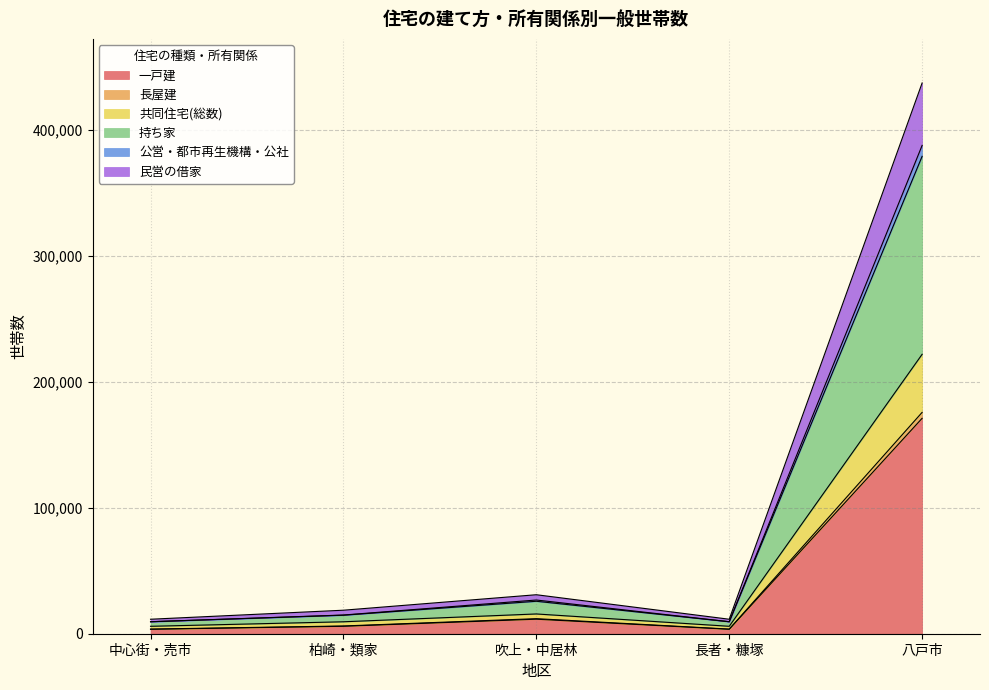

At which category is the sum across all series the highest?

八戸市